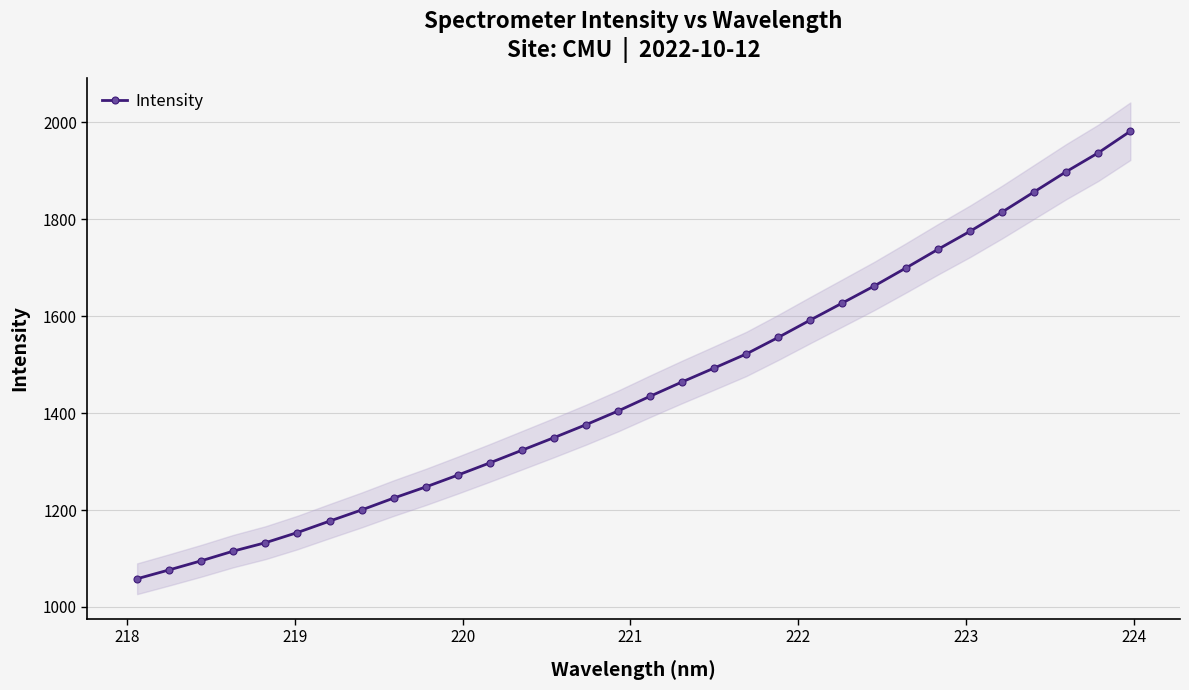

How many data points in Intensity are above 1434?

16